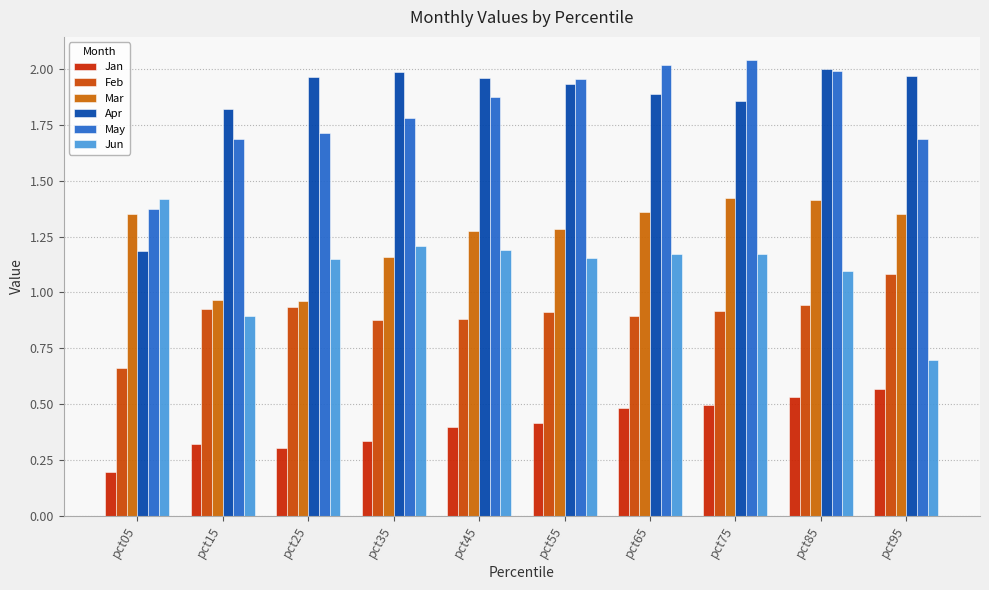

At which label does Jun reach its minimum?

pct95